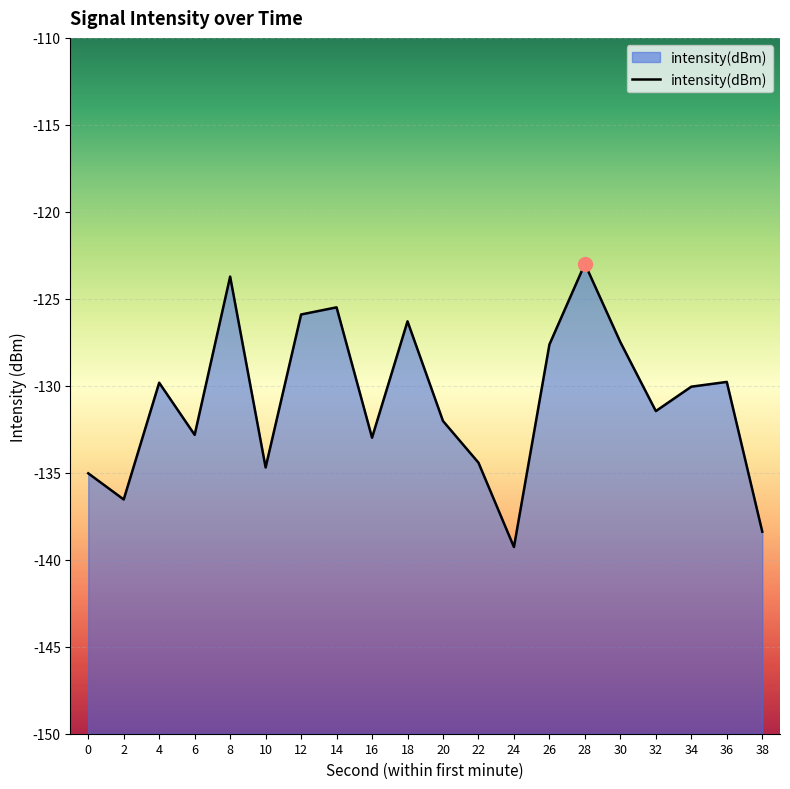

Rank the categories by value from lowest to highest.

24, 38, 2, 0, 10, 22, 16, 6, 20, 32, 34, 4, 36, 26, 30, 18, 12, 14, 8, 28